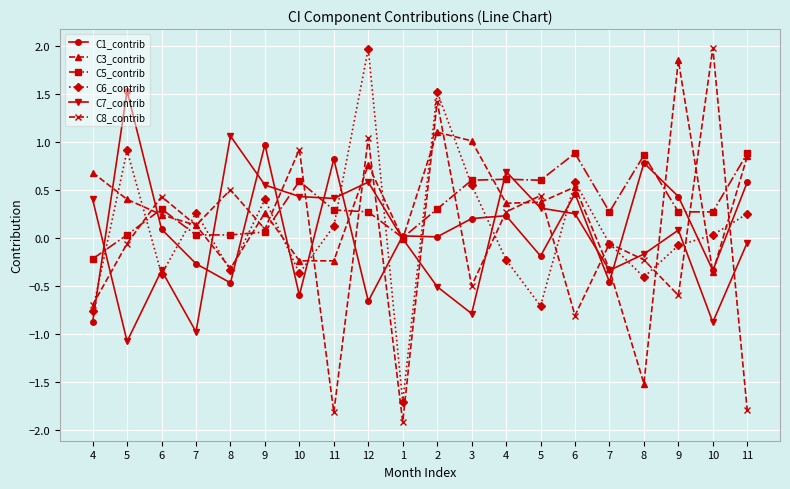

Reading left to right, transcribe all the data shown in this chart.

C1_contrib: 4=-0.9	5=1.5	6=0.1	7=-0.3	8=-0.5	9=1.0	10=-0.6	11=0.8	12=-0.7	1=0.0	2=0.0	3=0.2	4=0.2	5=-0.2	6=0.5	7=-0.5	8=0.8	9=0.4	10=-0.3	11=0.6
C3_contrib: 4=0.7	5=0.4	6=0.2	7=0.1	8=-0.3	9=0.3	10=-0.2	11=-0.2	12=0.8	1=-0.0	2=1.1	3=1.0	4=0.4	5=0.4	6=0.5	7=-0.3	8=-1.5	9=1.9	10=-0.4	11=0.8
C5_contrib: 4=-0.2	5=0.0	6=0.3	7=0.0	8=0.0	9=0.1	10=0.6	11=0.3	12=0.3	1=0.0	2=0.3	3=0.6	4=0.6	5=0.6	6=0.9	7=0.3	8=0.9	9=0.3	10=0.3	11=0.9
C6_contrib: 4=-0.8	5=0.9	6=-0.4	7=0.3	8=-0.3	9=0.4	10=-0.4	11=0.1	12=2.0	1=-1.7	2=1.5	3=0.6	4=-0.2	5=-0.7	6=0.6	7=-0.1	8=-0.4	9=-0.1	10=0.0	11=0.2
C7_contrib: 4=0.4	5=-1.1	6=-0.3	7=-1.0	8=1.1	9=0.6	10=0.4	11=0.4	12=0.6	1=-0.0	2=-0.5	3=-0.8	4=0.7	5=0.3	6=0.2	7=-0.3	8=-0.2	9=0.1	10=-0.9	11=-0.1
C8_contrib: 4=-0.7	5=-0.1	6=0.4	7=0.1	8=0.5	9=0.1	10=0.9	11=-1.8	12=1.0	1=-1.9	2=1.4	3=-0.5	4=0.3	5=0.4	6=-0.8	7=-0.1	8=-0.2	9=-0.6	10=2.0	11=-1.8